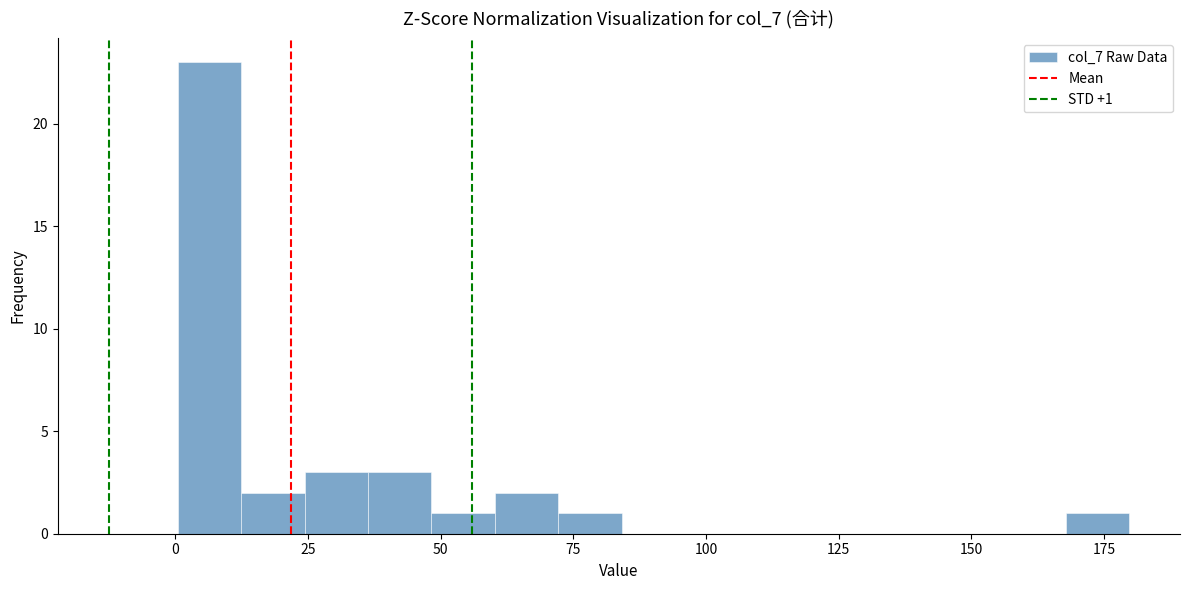

Read against the x-axis, roughly where is the centre of the tallest bar?

5